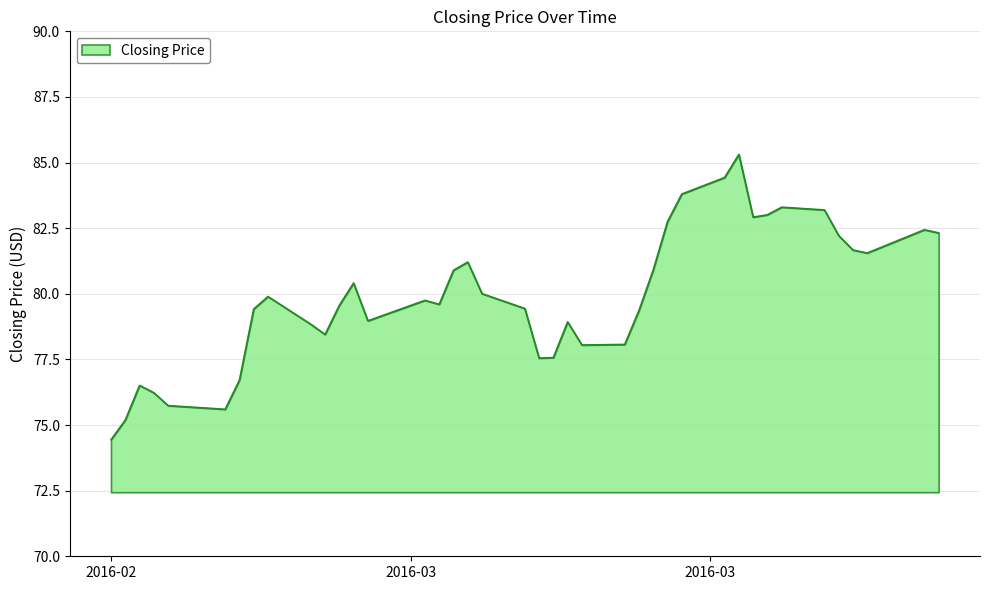

What is the minimum value shown in the chart?

74.4